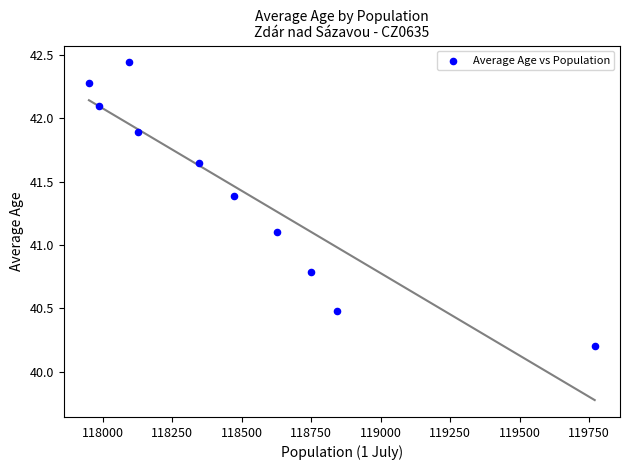

What Y value in the scatter plot is closest to 41?

41.1